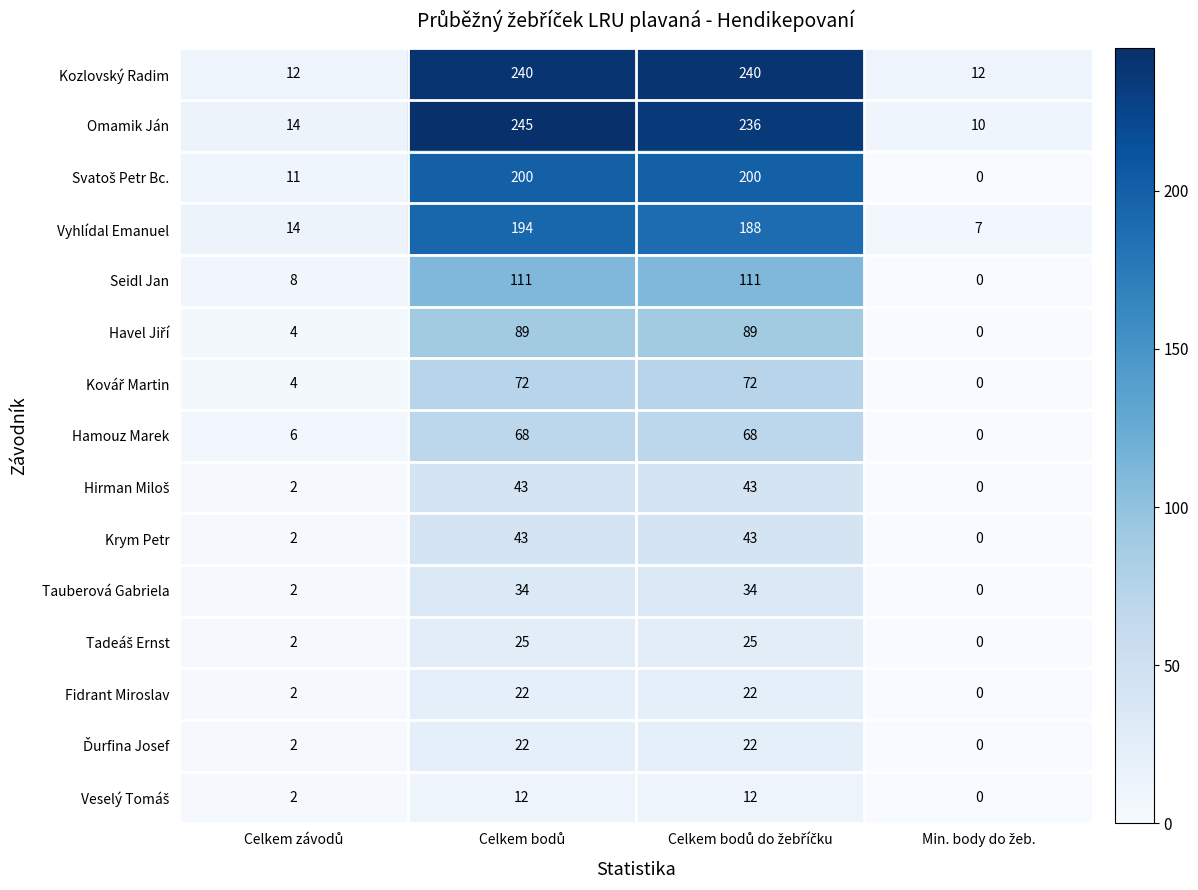

What is the greatest value displayed?

245